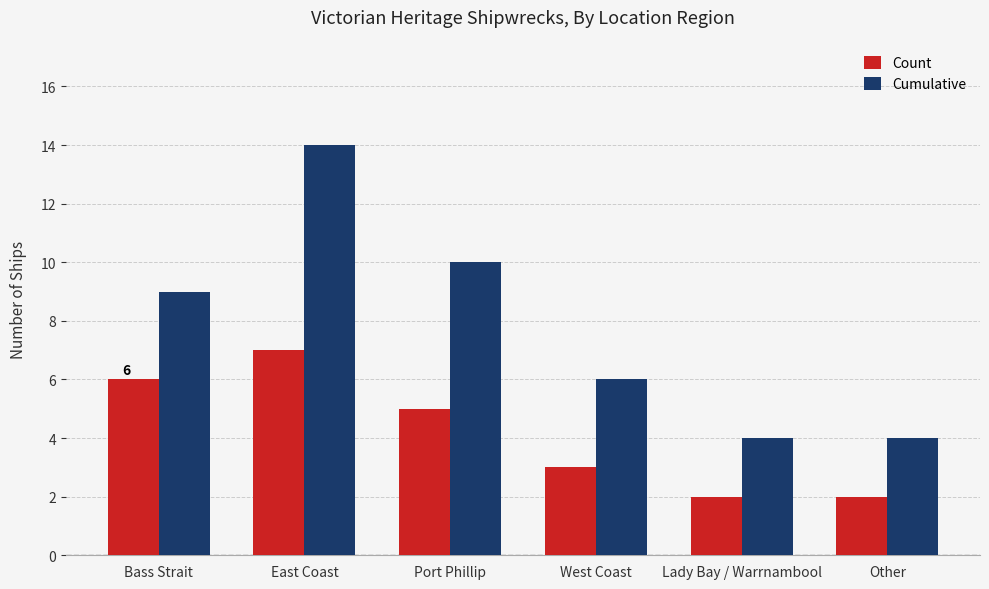

What is the spread (max minus min) of values at Lady Bay / Warrnambool?

2